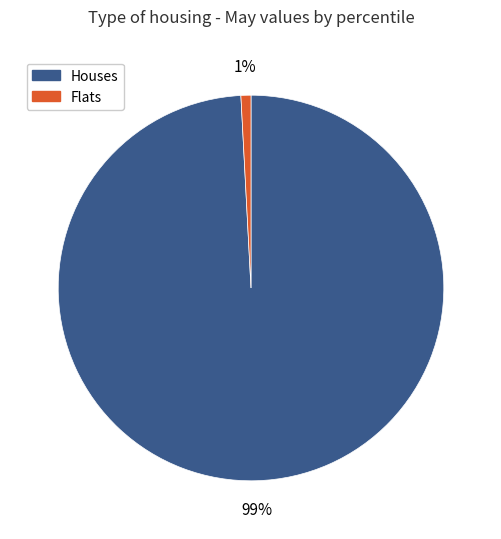

Is there a majority slice in this chart?

Yes